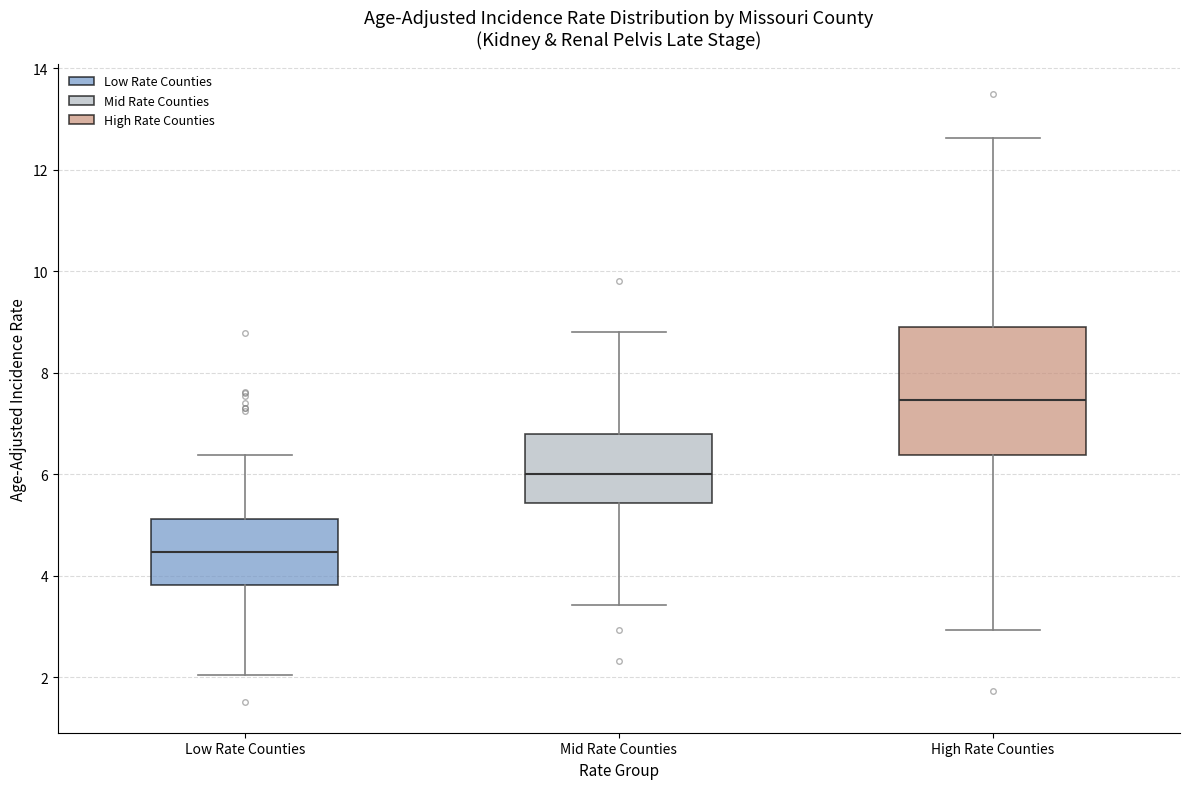

Reading left to right, read every box against the y-axis: the position of its median line, the range the box covers, and the ends of its whiskers. The values are not printed on the chart, so give them approximately, as read against the axis.

Low Rate Counties: median 4.4, box 3.8 to 5.2, whiskers 2.0 to 6.4
Mid Rate Counties: median 6.0, box 5.4 to 6.8, whiskers 3.4 to 8.8
High Rate Counties: median 7.4, box 6.4 to 8.8, whiskers 3.0 to 12.6